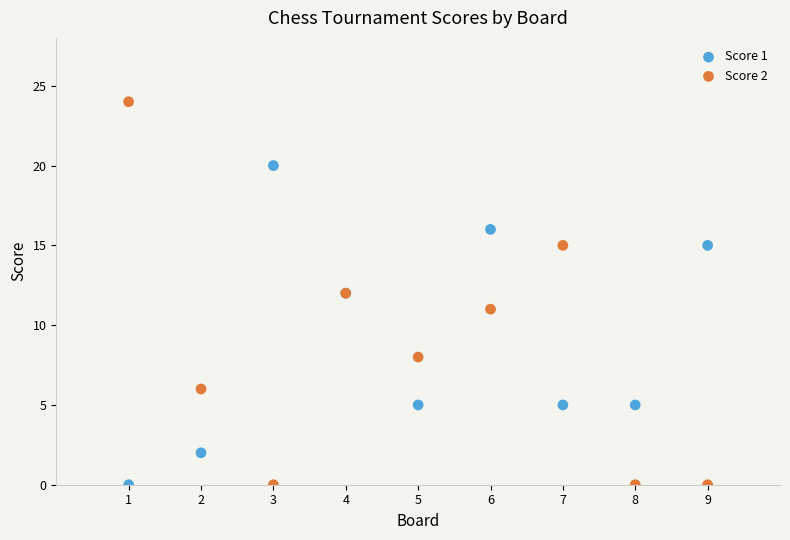

What is the X range (max minus min) for the scatter plot?

8